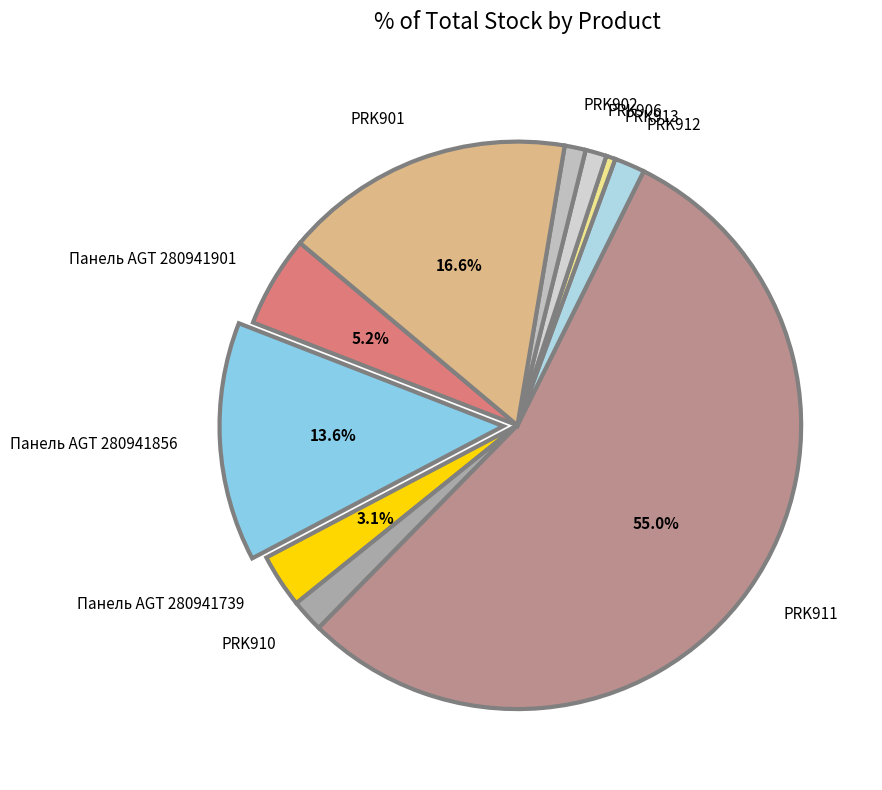

To the nearest percent, what portion does Панель AGT 280941856 represent?

14%